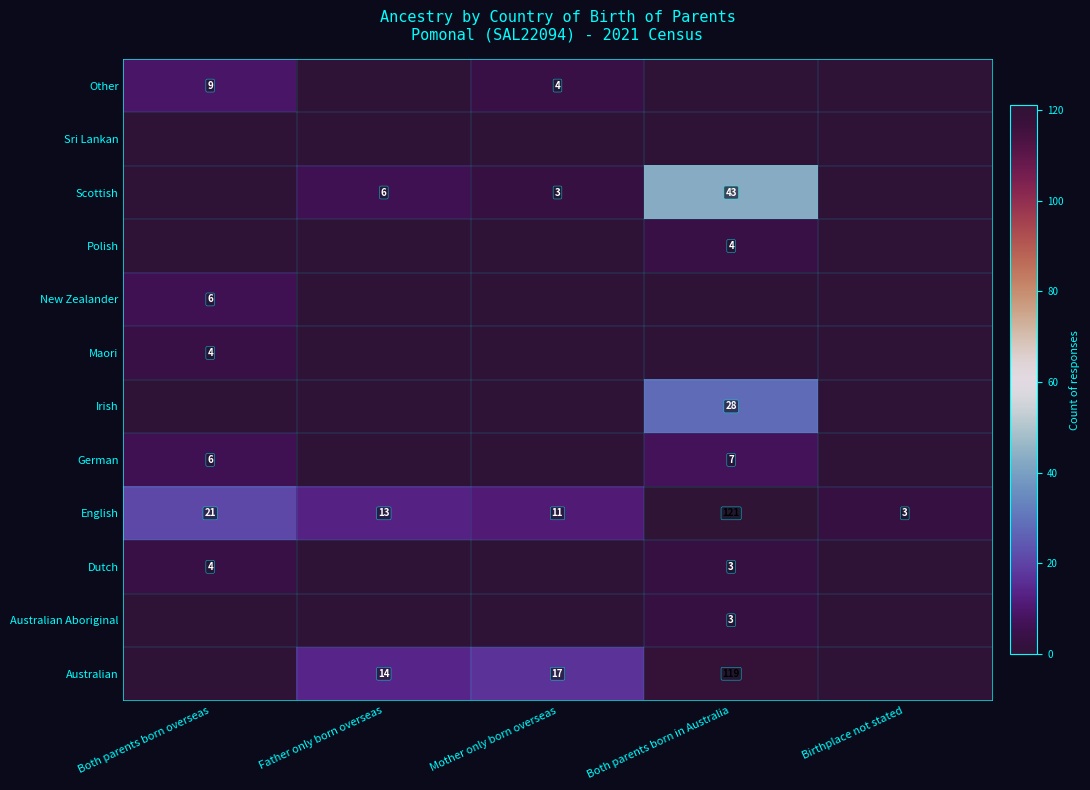

The Australian series shows 5 at Father only born overseas. True or false?

False